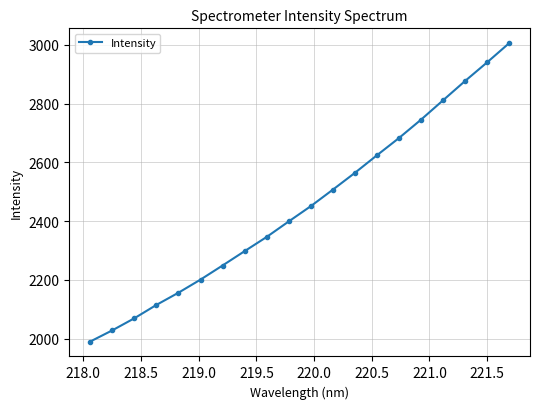

Does the chart display data point markers on the line(s)?

Yes